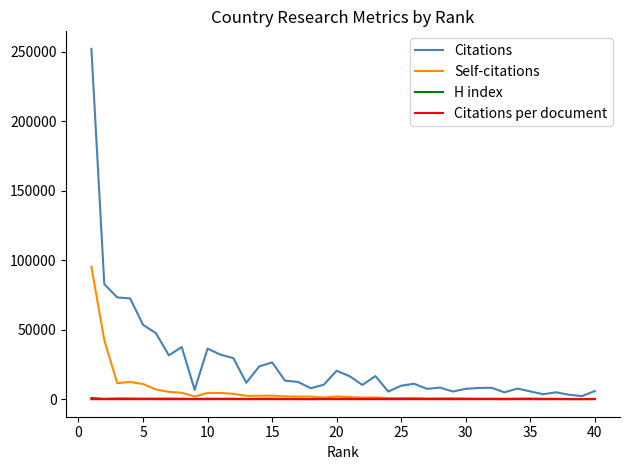

In Citations, how many points are lower than both neighbors (excluding endpoints)?

11